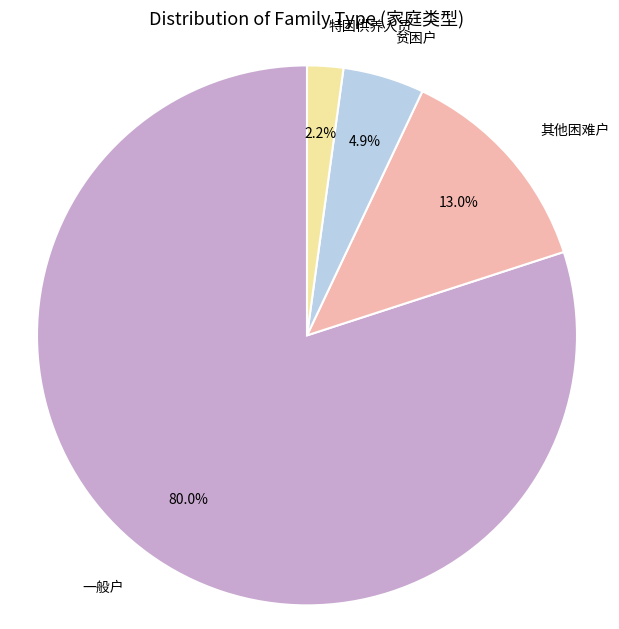

The 其他困难户 slice represents 6% of the pie. True or false?

False